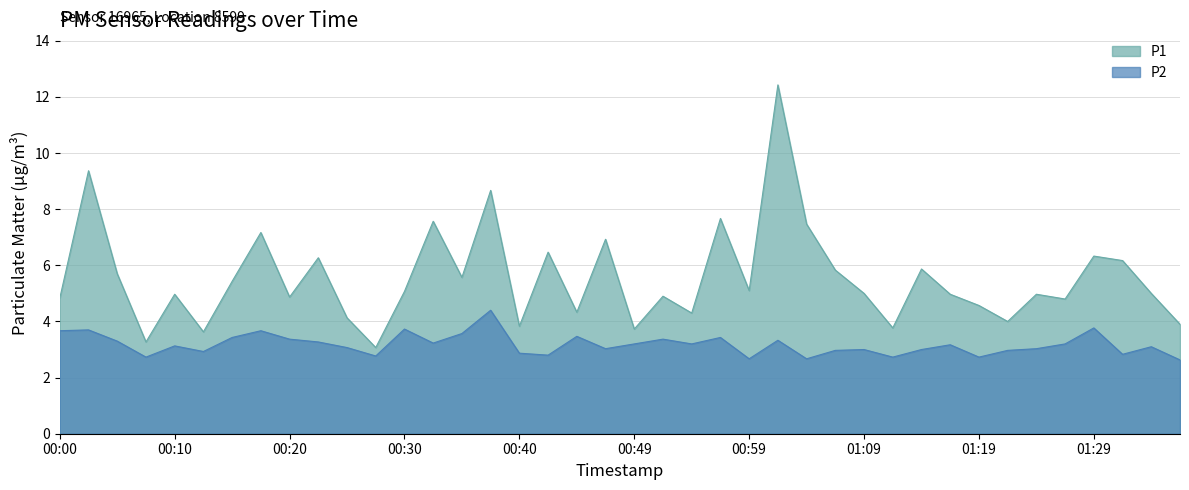

What is the value of the P2 point at the 14th from the left?

3.2